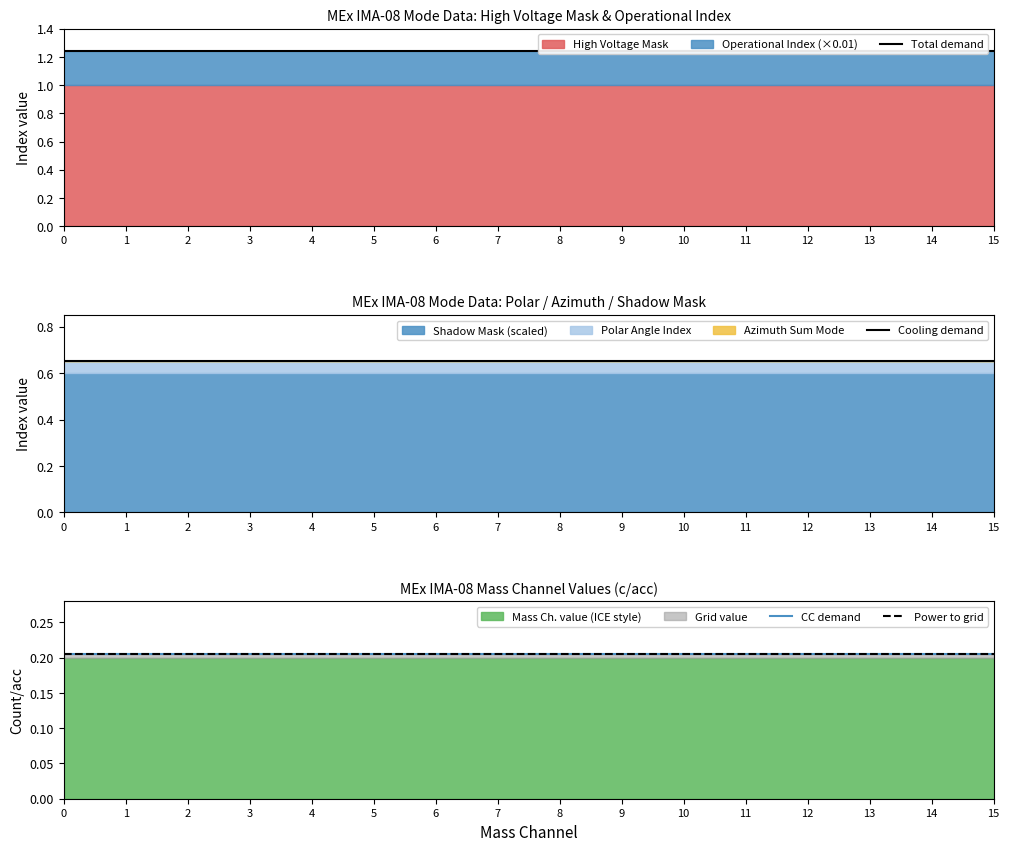

Rank the categories by CC demand value from highest to lowest.

0, 1, 2, 3, 4, 5, 6, 7, 8, 9, 10, 11, 12, 13, 14, 15